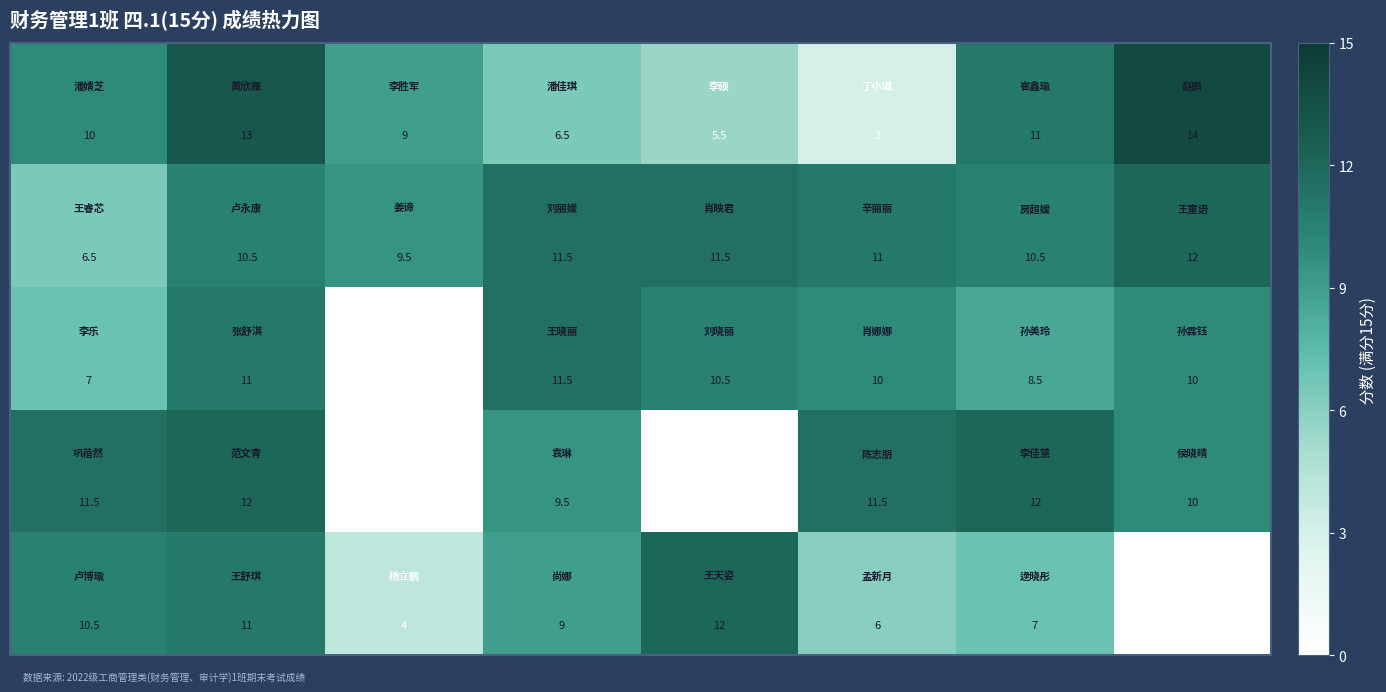

What is the greatest value displayed?

14.0